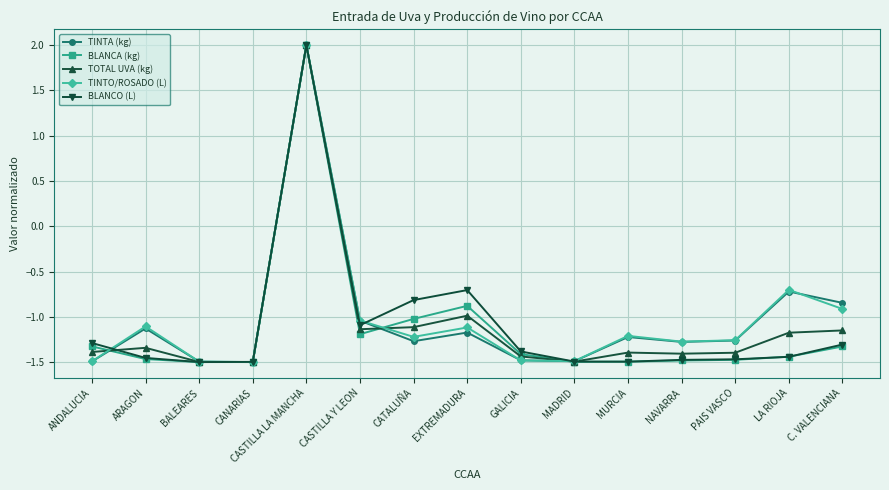

At which category is the sum across all series the highest?

CASTILLA LA MANCHA